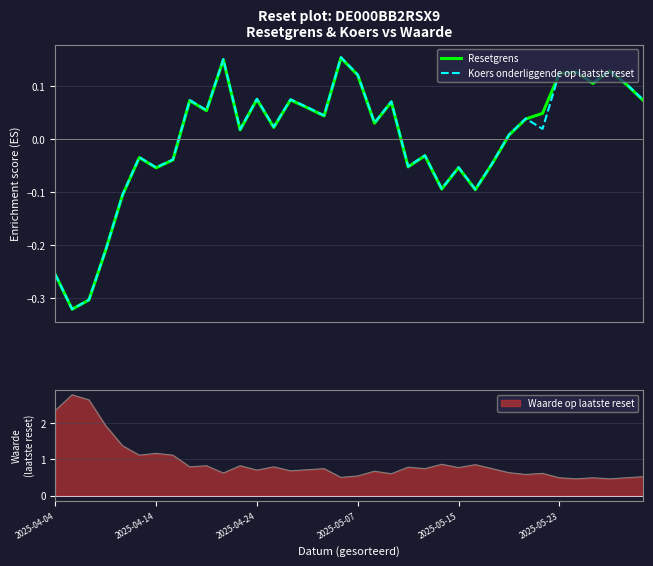

True or false: Waarde op laatste reset has a value of 1.3 at 2025-05-15.

False